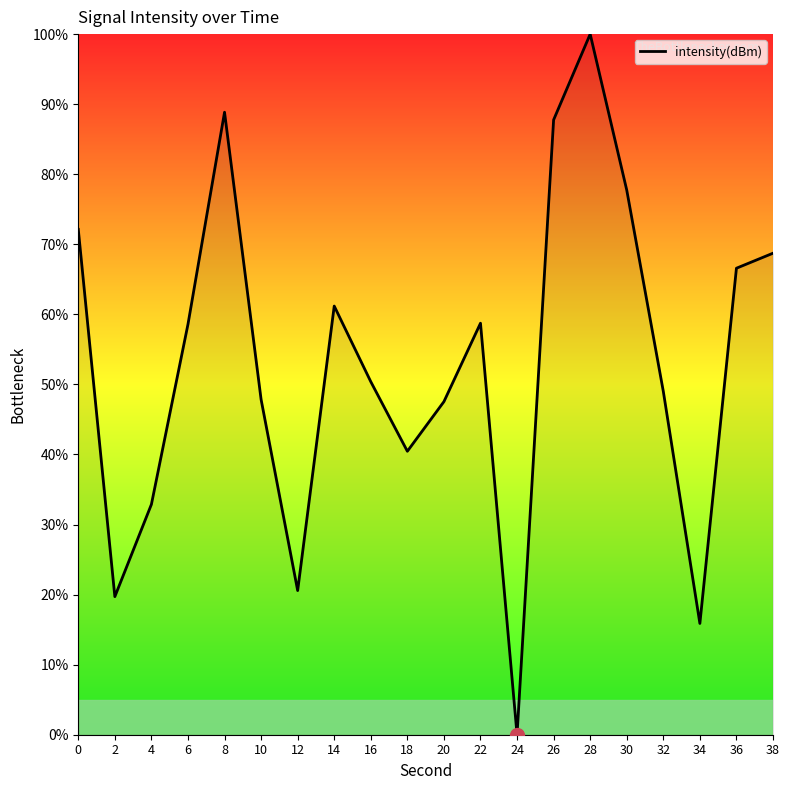

Which label corresponds to the smallest value in the chart?

24